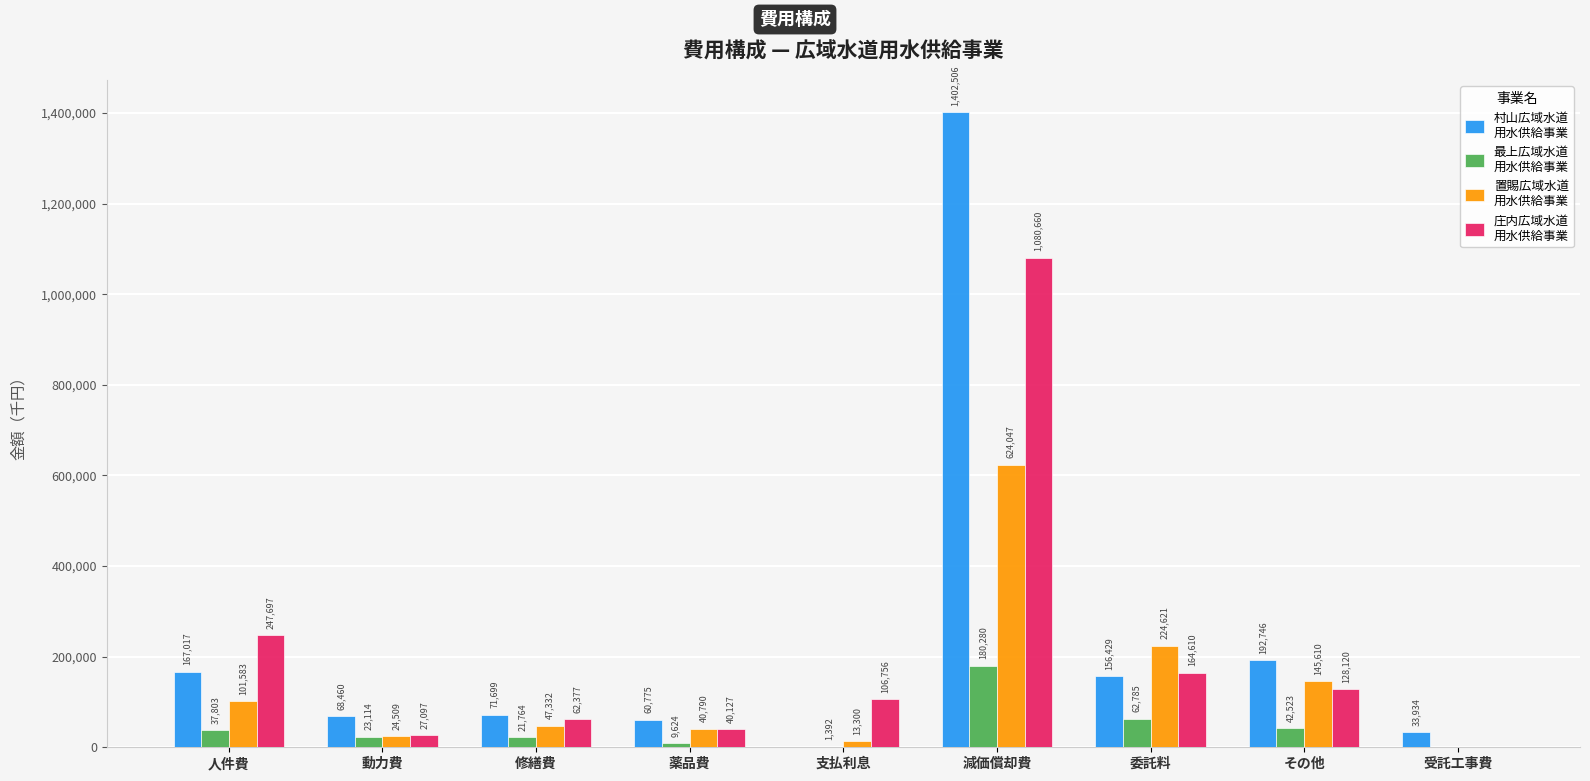

At which category is the sum across all series the highest?

減価償却費